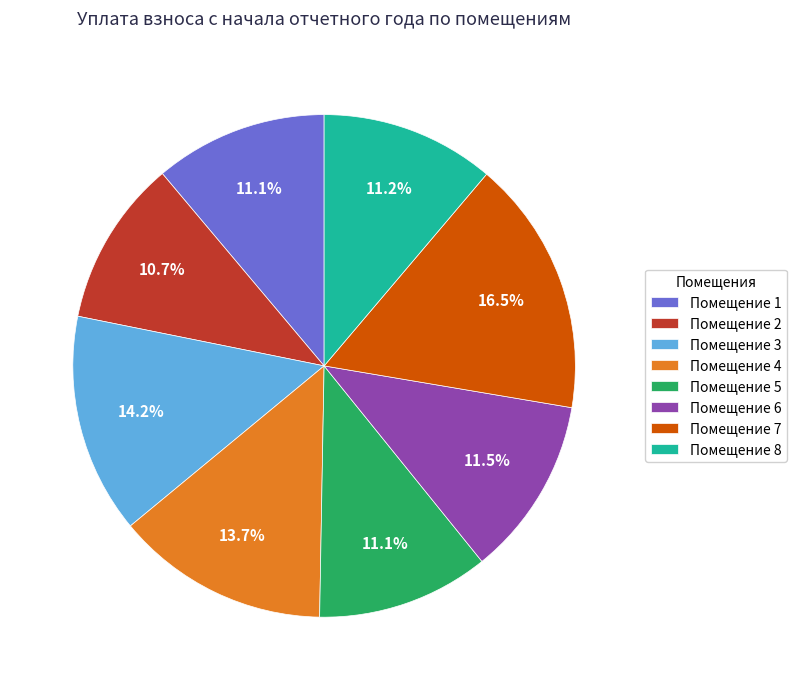

To the nearest percent, what is the average slice percentage?

12%